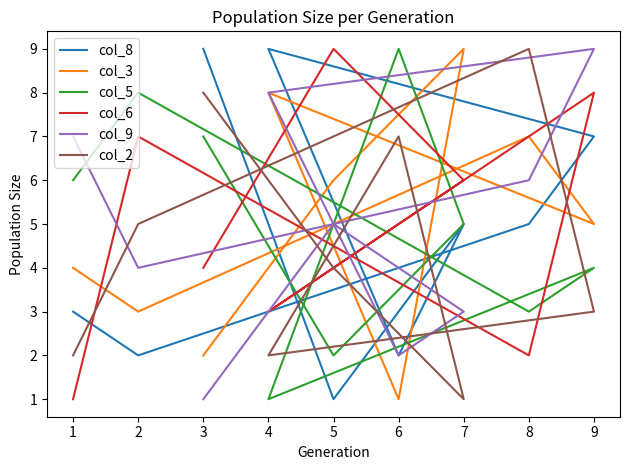

The col_9 series shows 0 at 3. True or false?

False